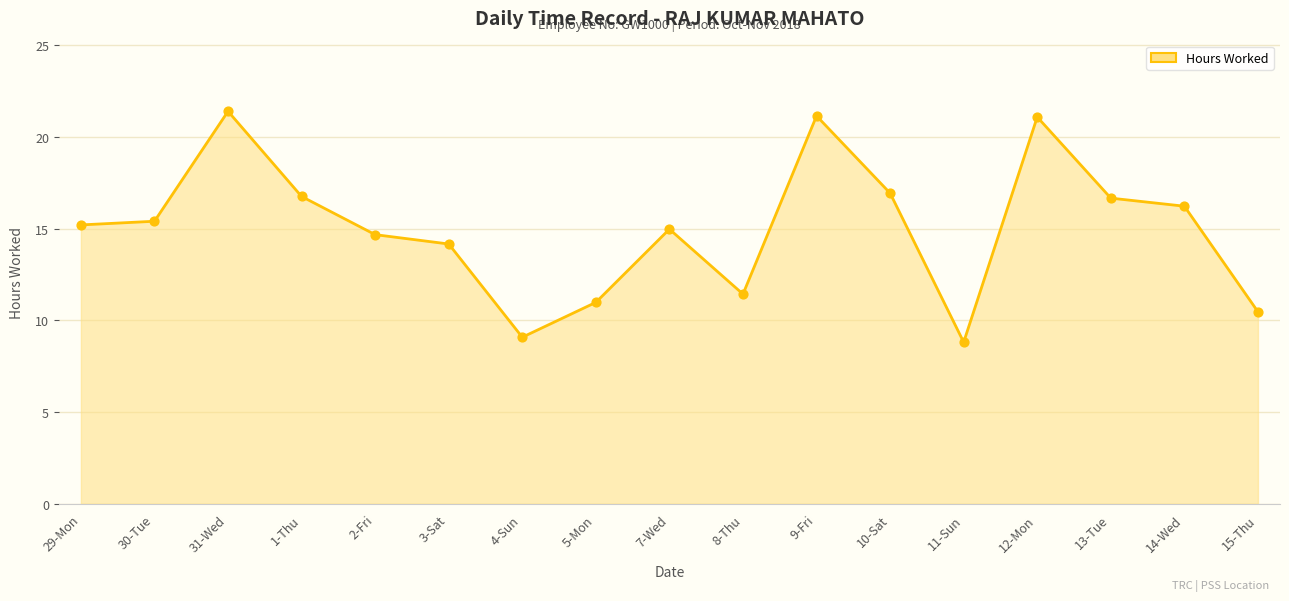

What is the change in value from 29-Mon to 13-Tue?

+1.5